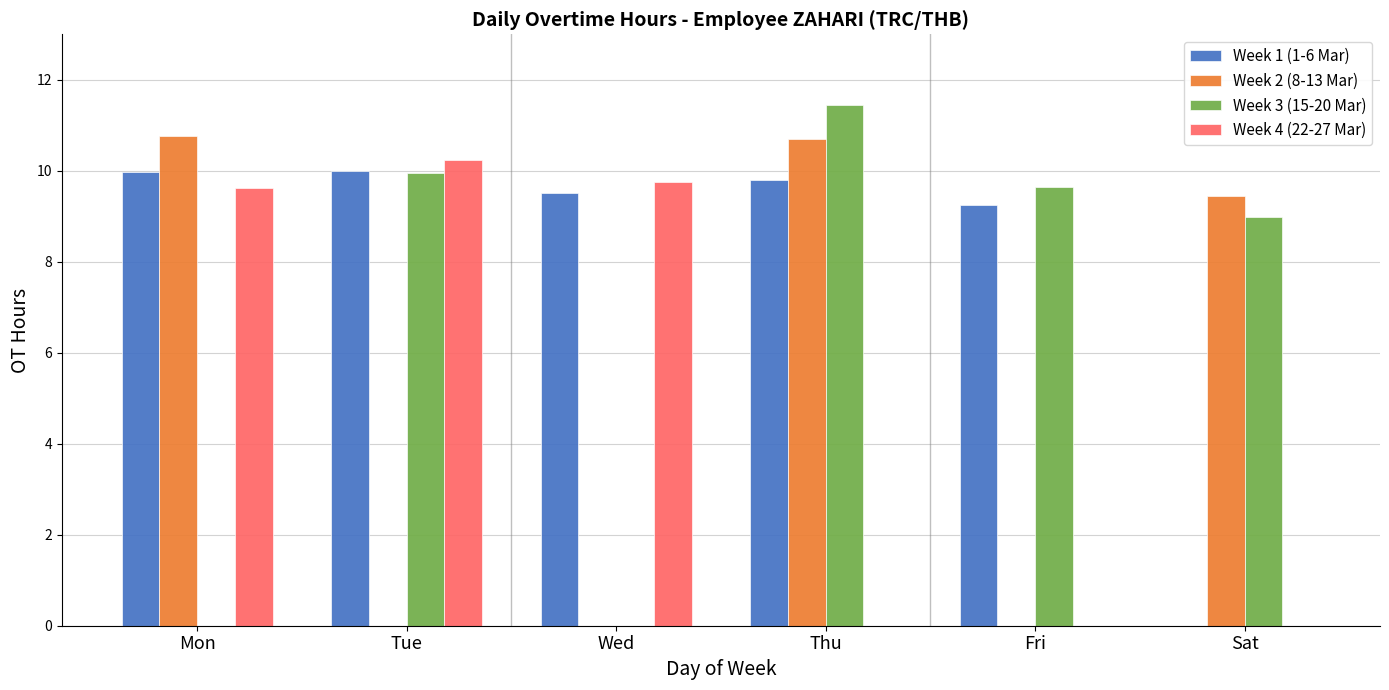

What is the total value across all series at Thu?

31.9